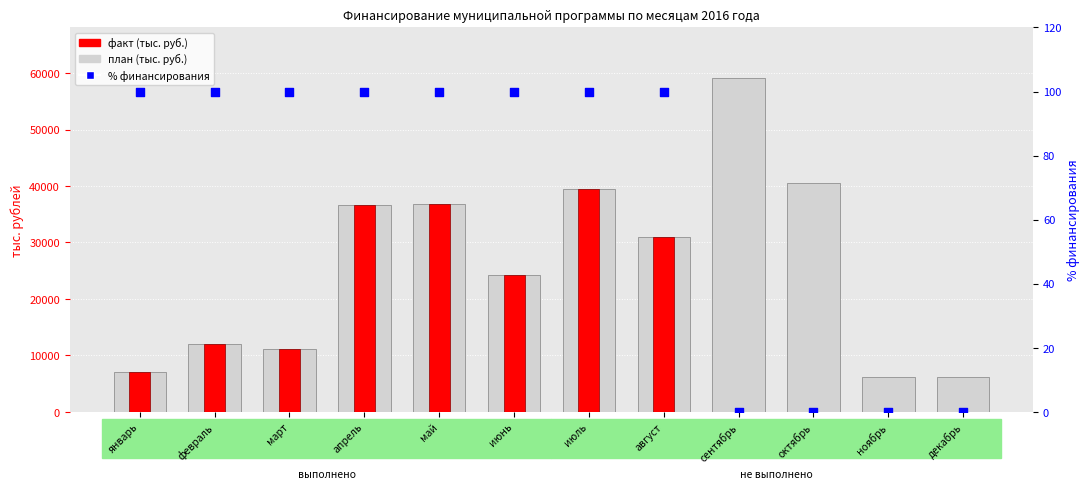

Which series has the largest total across all categories?

план